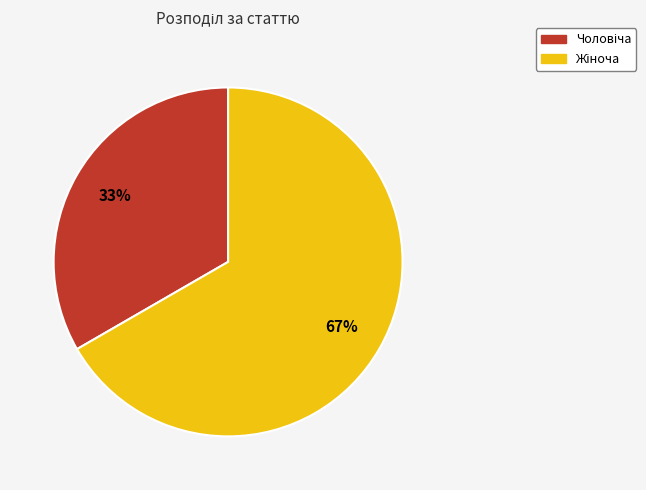

To the nearest percent, what is the average slice percentage?

50%